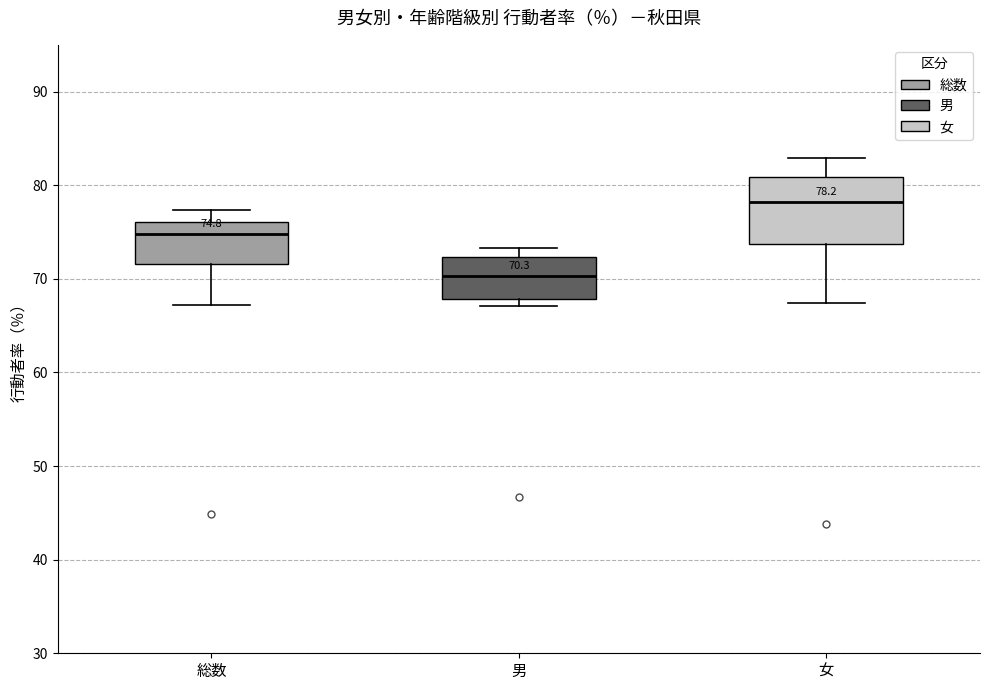

Comparing the boxes themselves (not the whiskers), which one is the tallest?

女